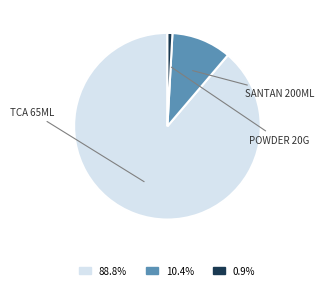

Is there a majority slice in this chart?

Yes